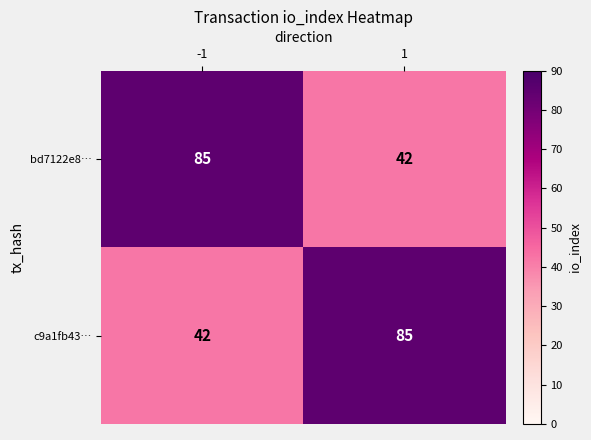

What is the average value of the bd7122e8… series?

64